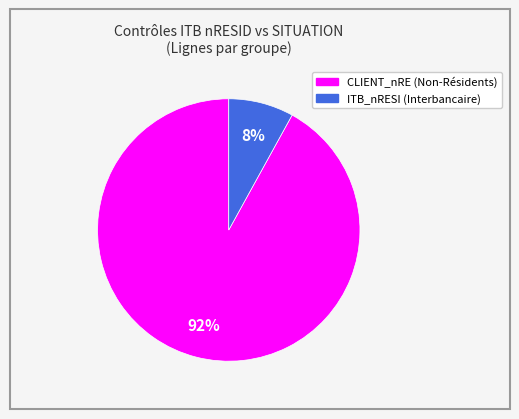

To the nearest percent, what is the average slice percentage?

50%